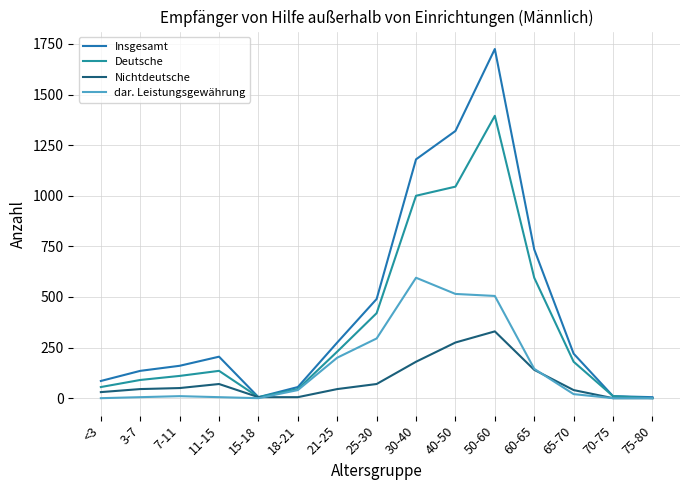

Count the number of categories in the chart.

15